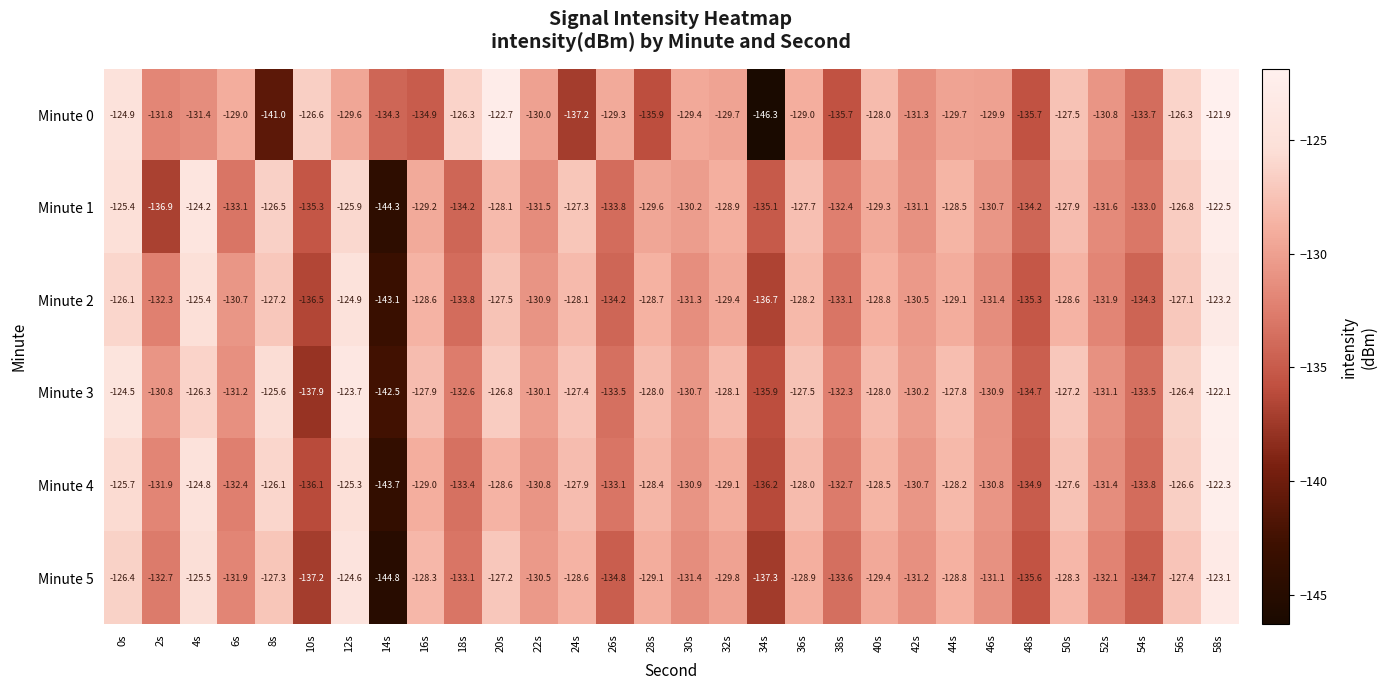

The value of Minute 3 at 22s is -75.9. True or false?

False